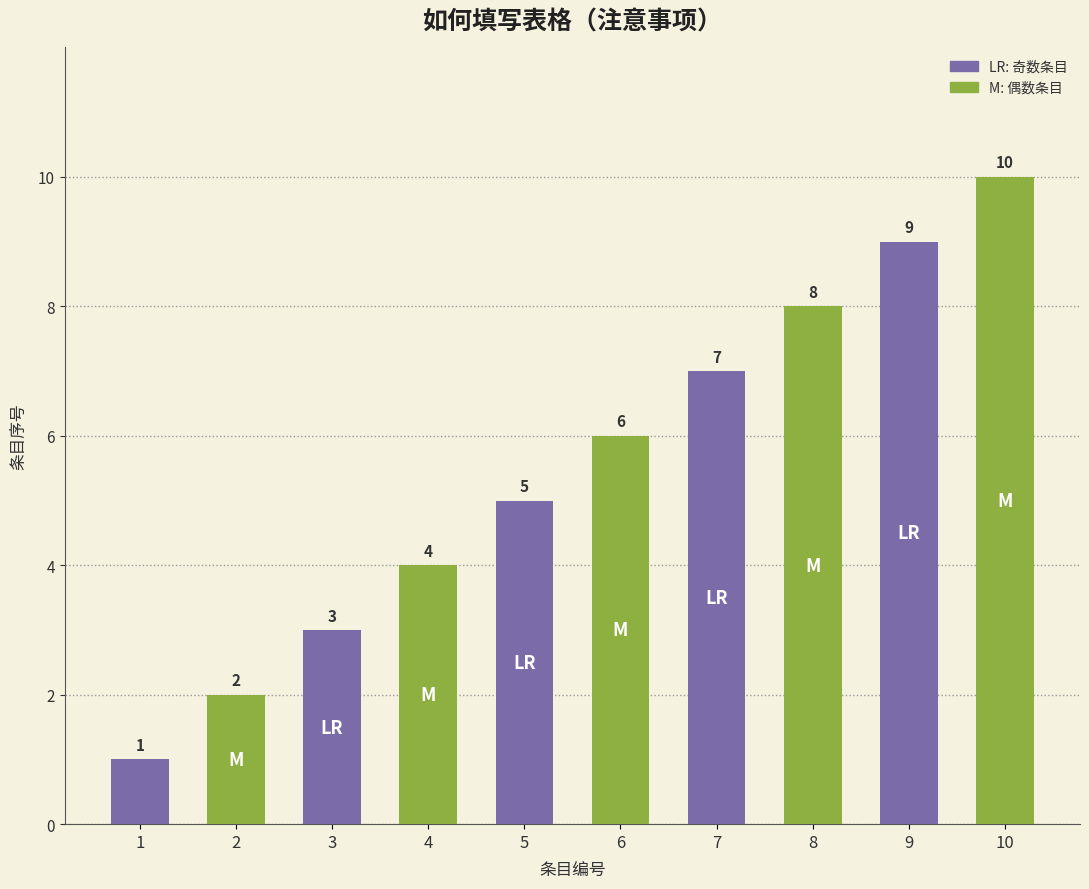

Which label corresponds to the smallest value in the chart?

1